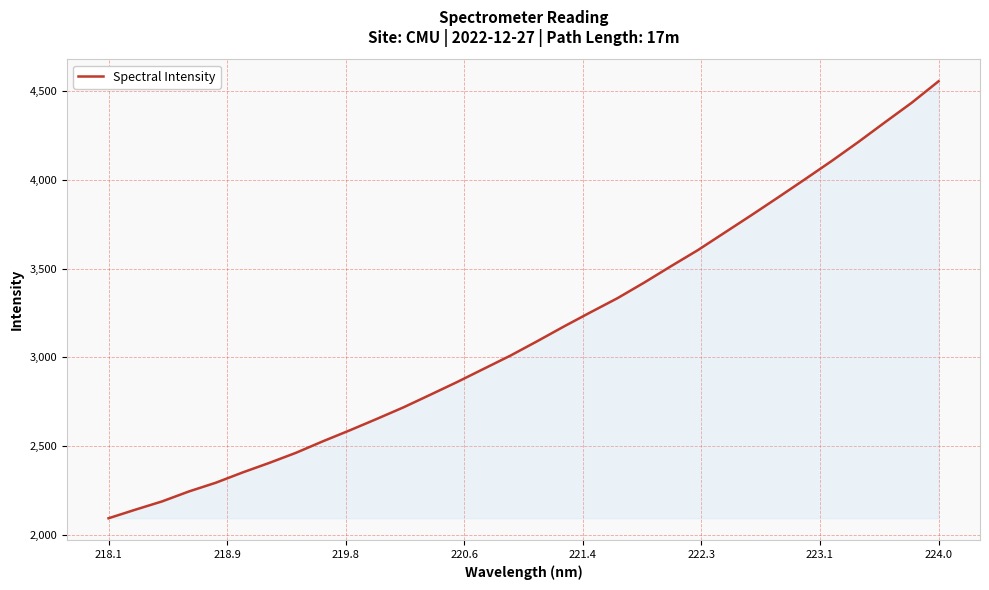

What is the average value?

3147.2